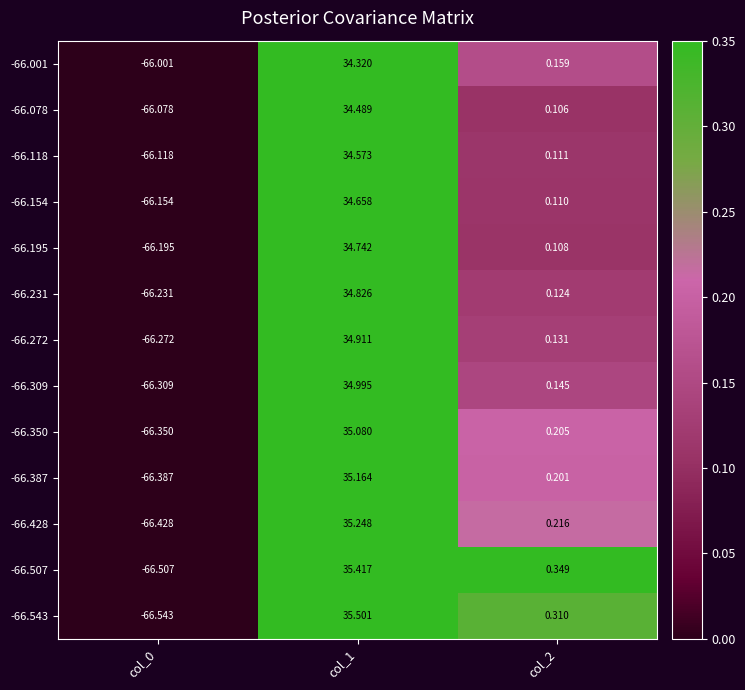

How many distinct data groups are displayed?

13